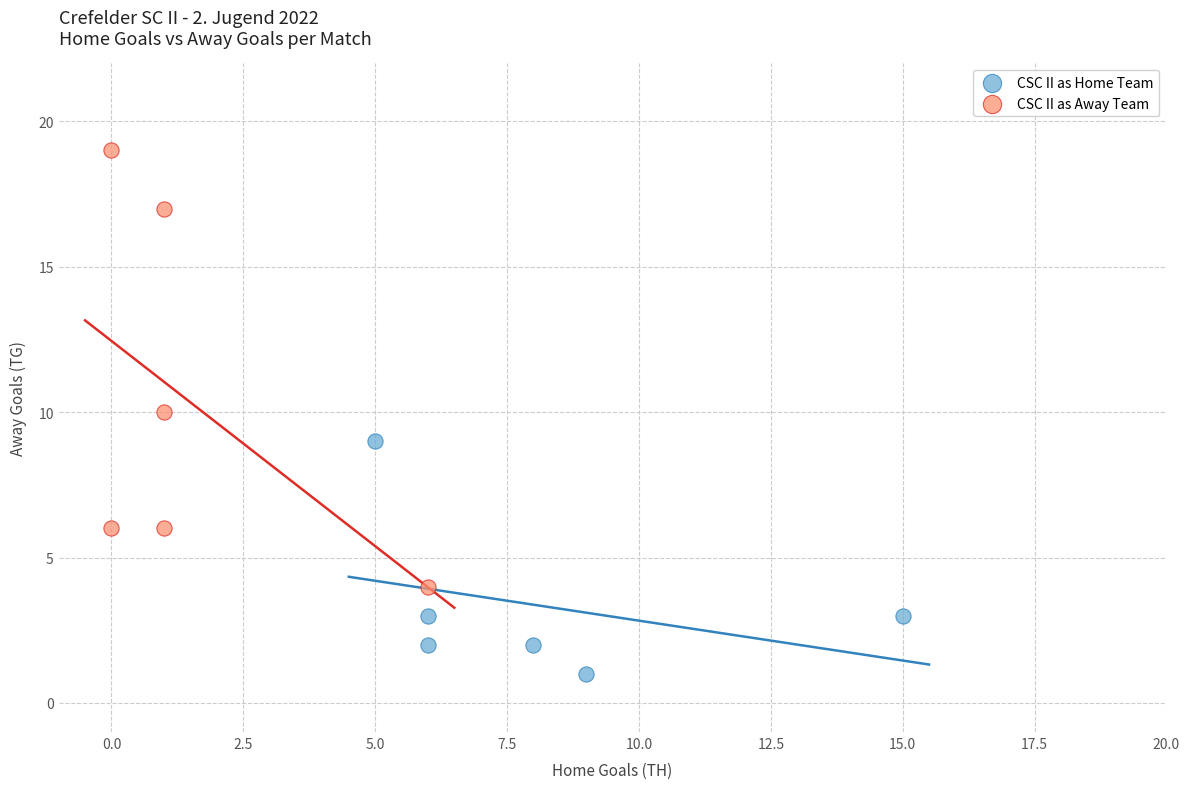

Which series has the widest spread of Y values?

CSC II as Away Team